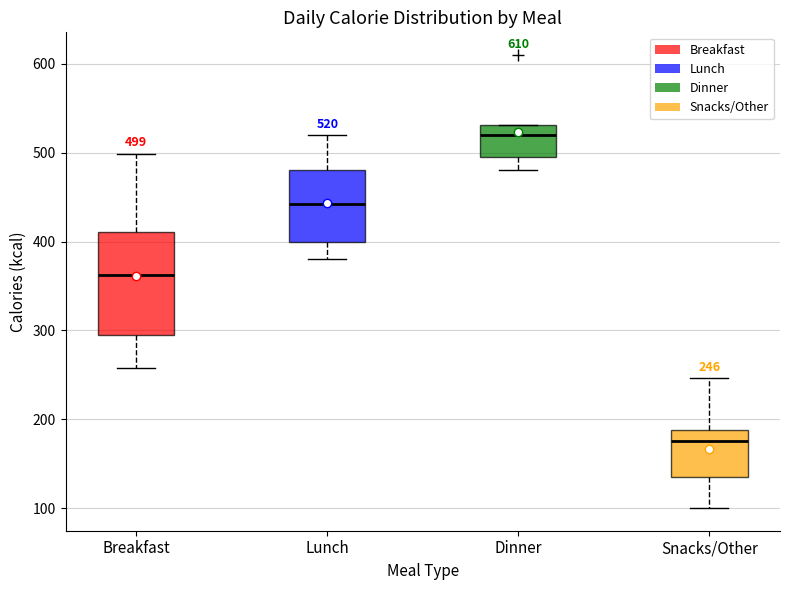

Which box's median line is the lowest?

Snacks/Other